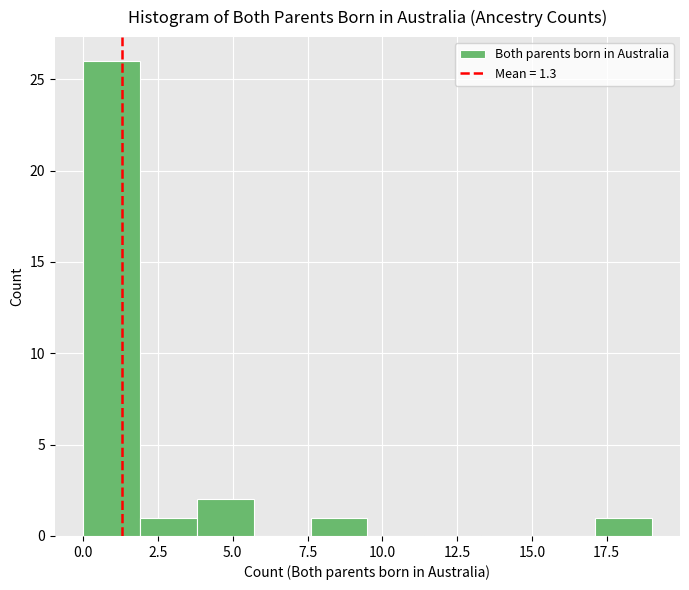

Read against the x-axis, roughly where is the centre of the tallest bar?

1.0